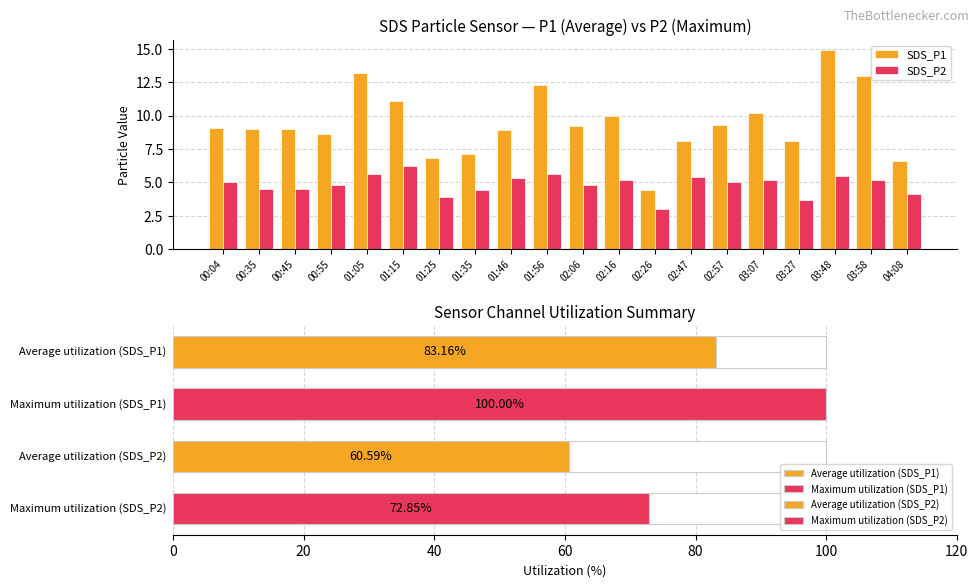

What are all the series names shown in the legend?

SDS_P1, SDS_P2